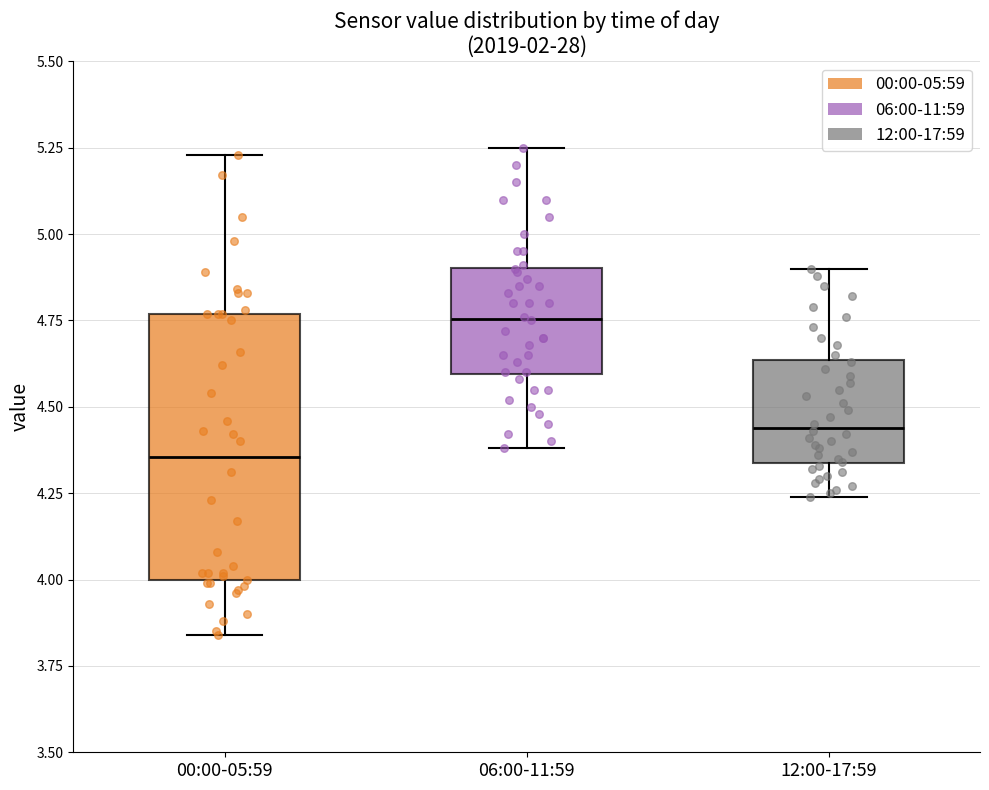

Which box's median line is the lowest?

00:00-05:59